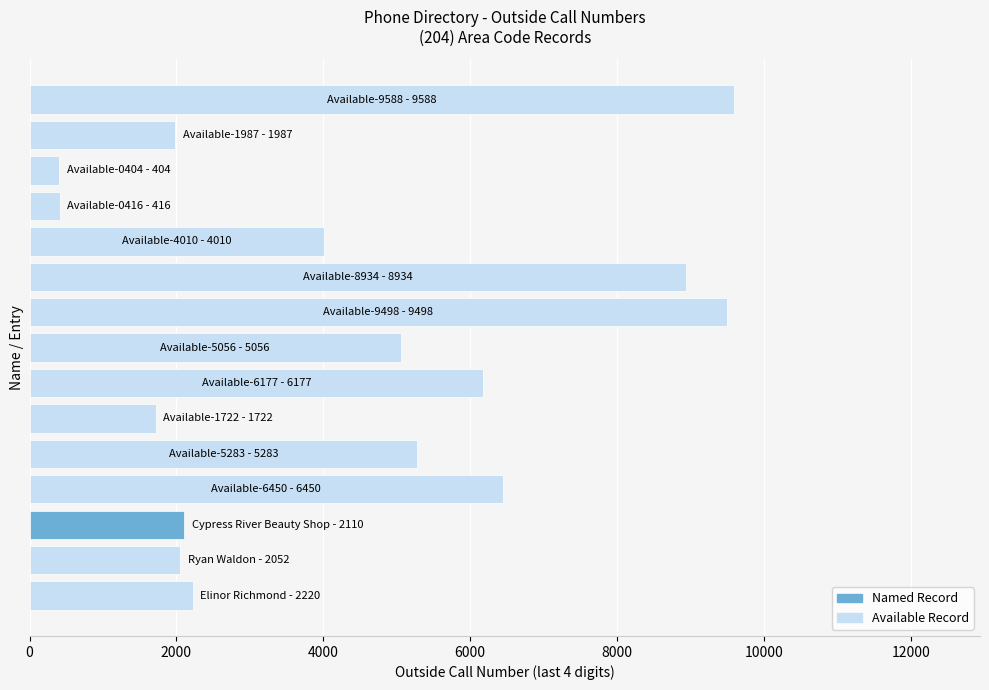

How many bars are there in total?

15